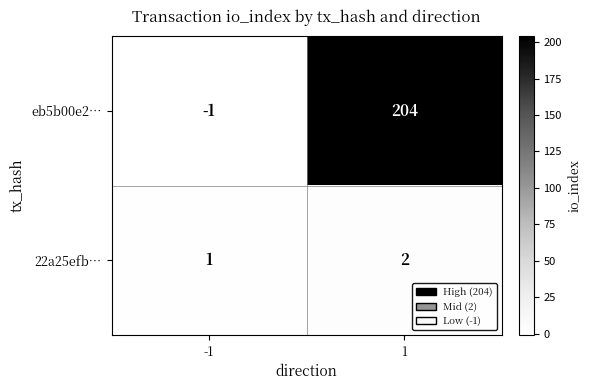

Which series has the largest range (max minus min)?

eb5b00e2…